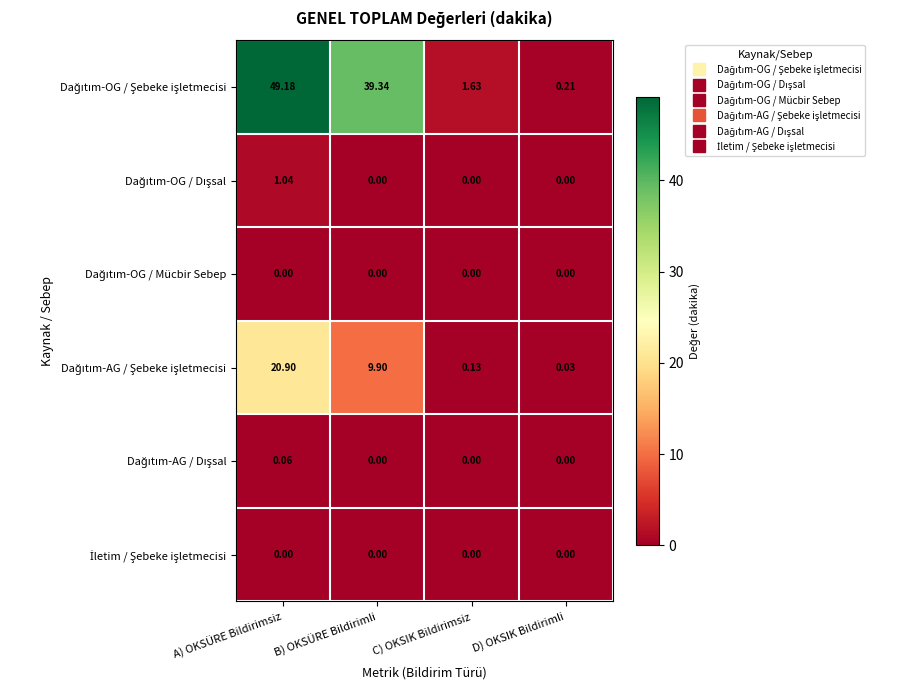

Which label corresponds to the largest value in the chart?

A) OKSÜRE Bildirimsiz